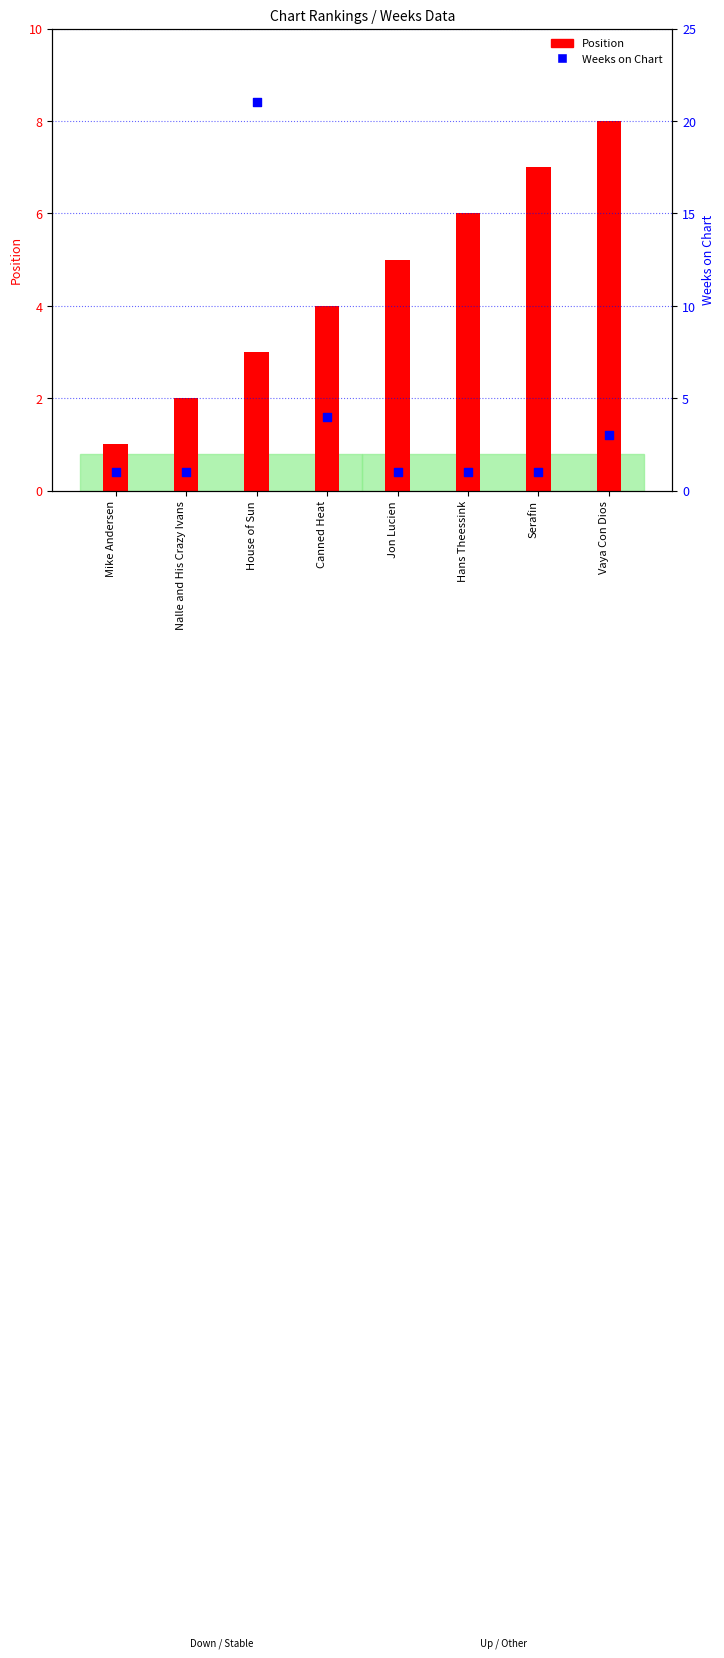

Which series contains the highest Y value?

Weeks on Chart